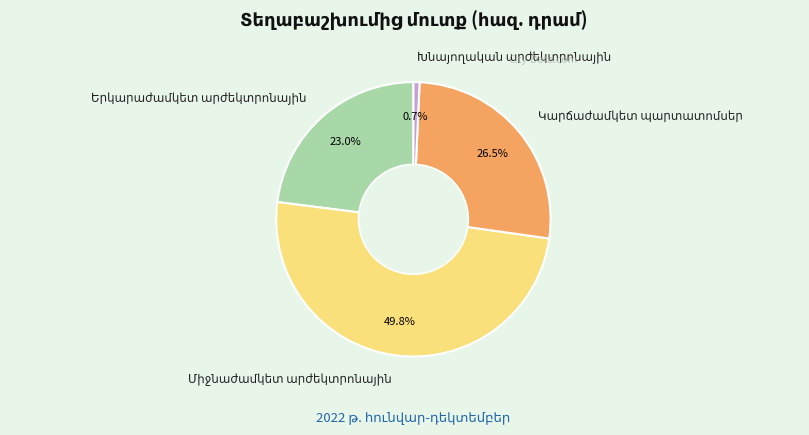

What is the total percentage of Միջնաժամկետ արժեկտրոնային and Կարճաժամկետ պարտատոմսեր?

76.3%